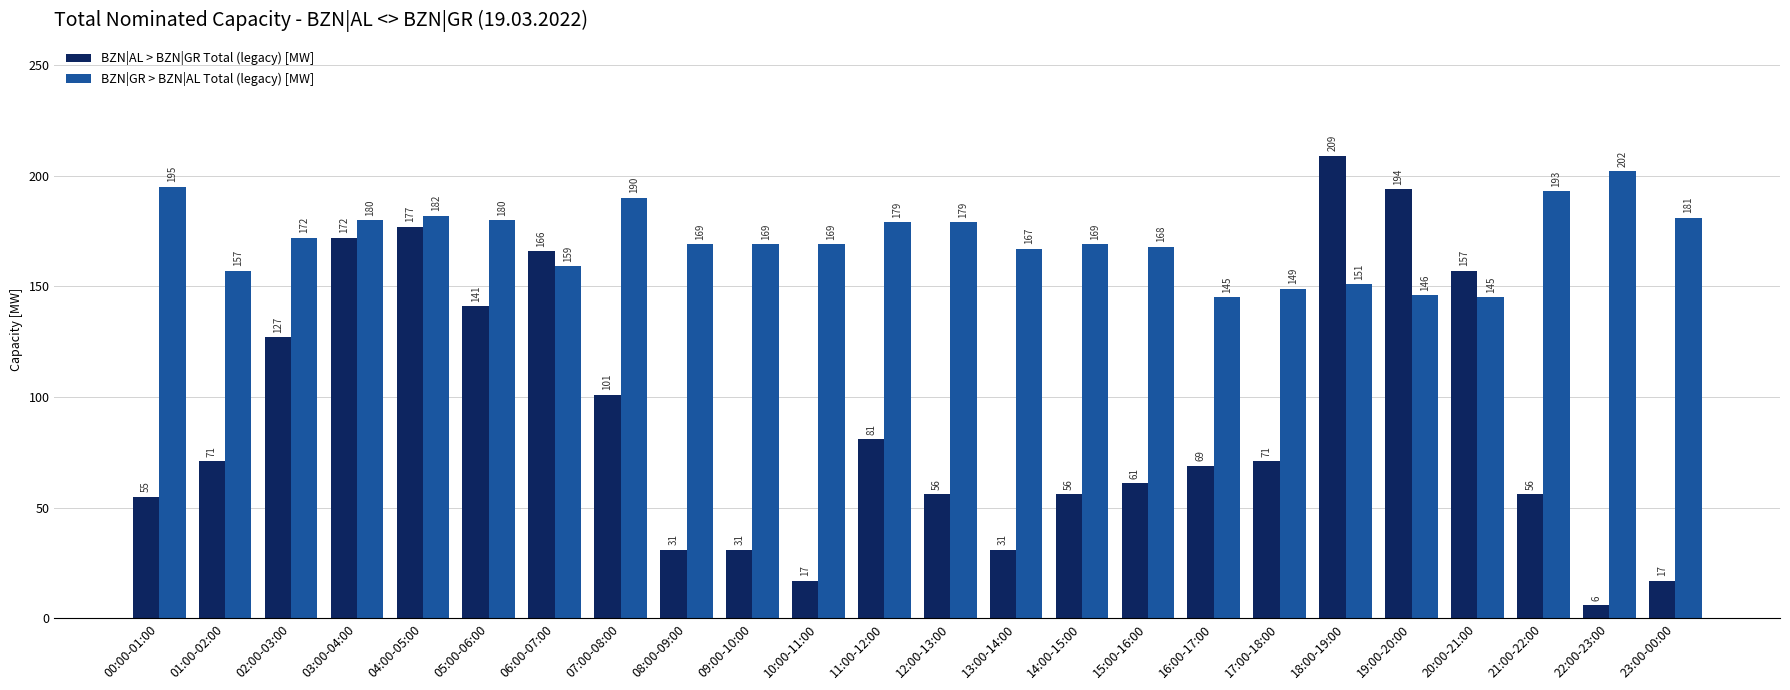

Rank the series by their average value, from lowest to highest.

BZN|AL > BZN|GR Total (legacy) [MW], BZN|GR > BZN|AL Total (legacy) [MW]